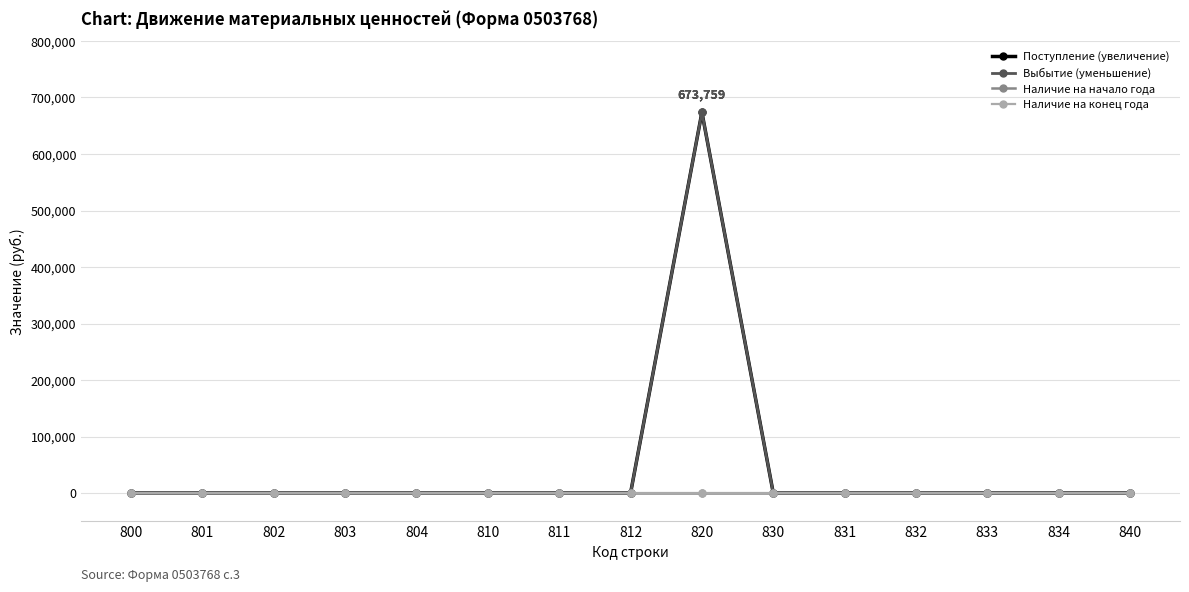

Does the chart have visible grid lines?

Yes